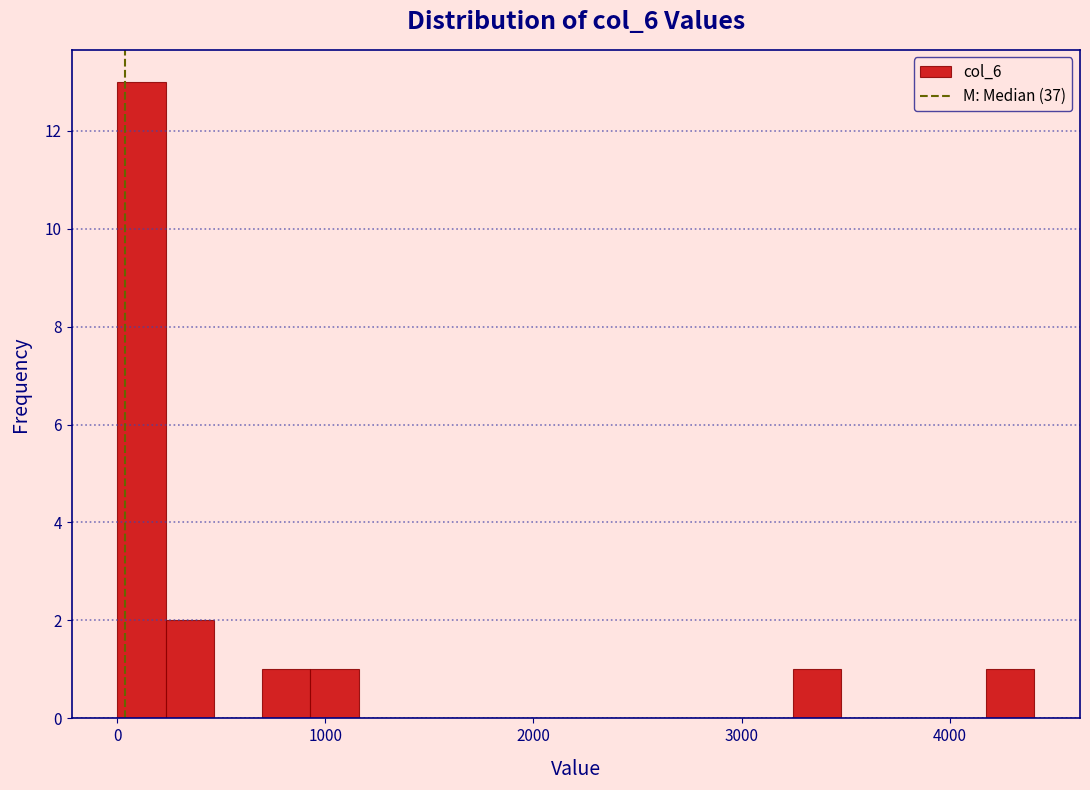

Read against the x-axis, roughly where is the centre of the tallest bar?

100